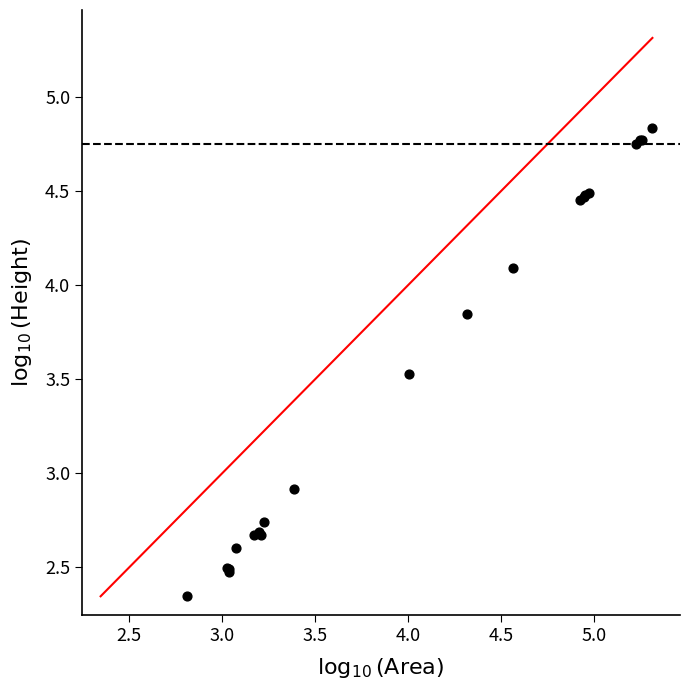

What Y value in the scatter plot is closest to 3?

2.9